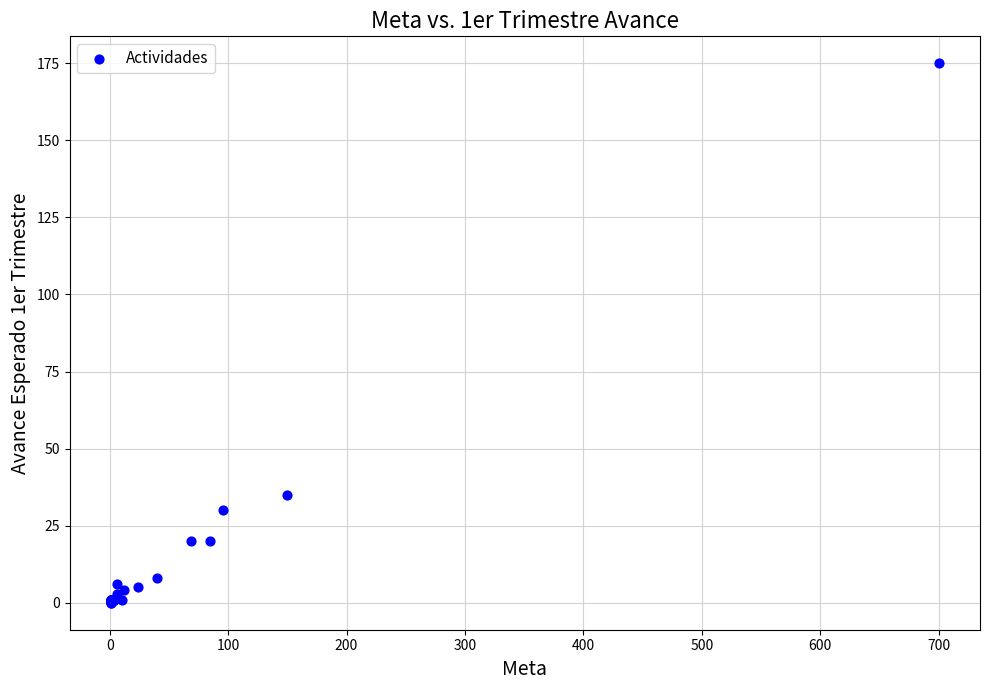

What Y value in the scatter plot is closest to 87?

35.0